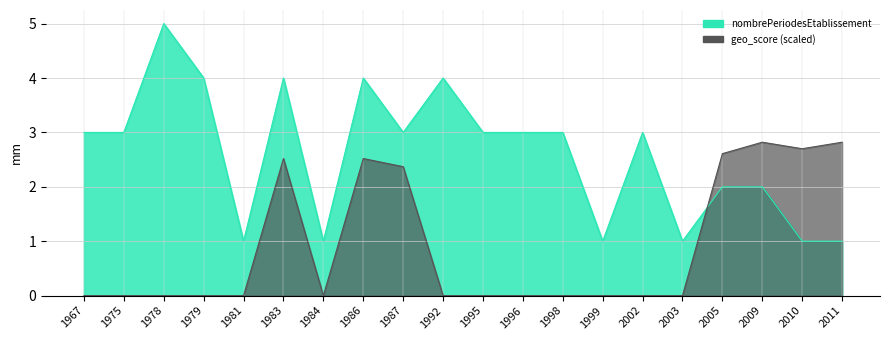

What is the sum of all nombrePeriodesEtablissement values?

52.0